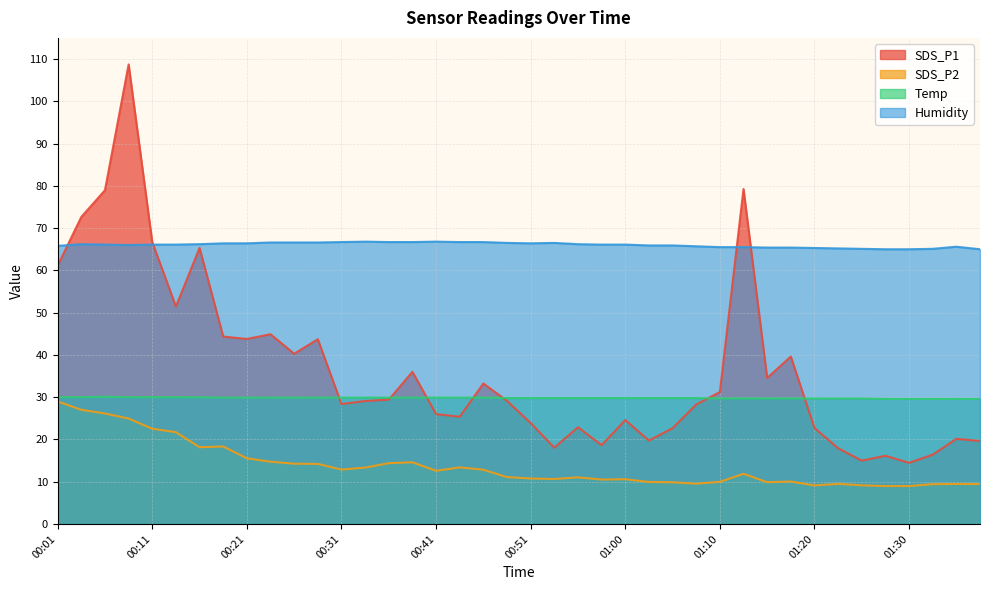

List the labels in order of SDS_P2 value, smallest first.

01:27, 01:30, 01:20, 01:25, 01:32, 01:37, 01:35, 01:22, 01:08, 01:05, 01:15, 01:03, 01:10, 01:18, 00:58, 01:00, 00:53, 00:51, 00:55, 00:48, 01:13, 00:41, 00:46, 00:31, 00:33, 00:43, 00:28, 00:26, 00:36, 00:38, 00:23, 00:21, 00:16, 00:19, 00:14, 00:11, 00:09, 00:06, 00:04, 00:01